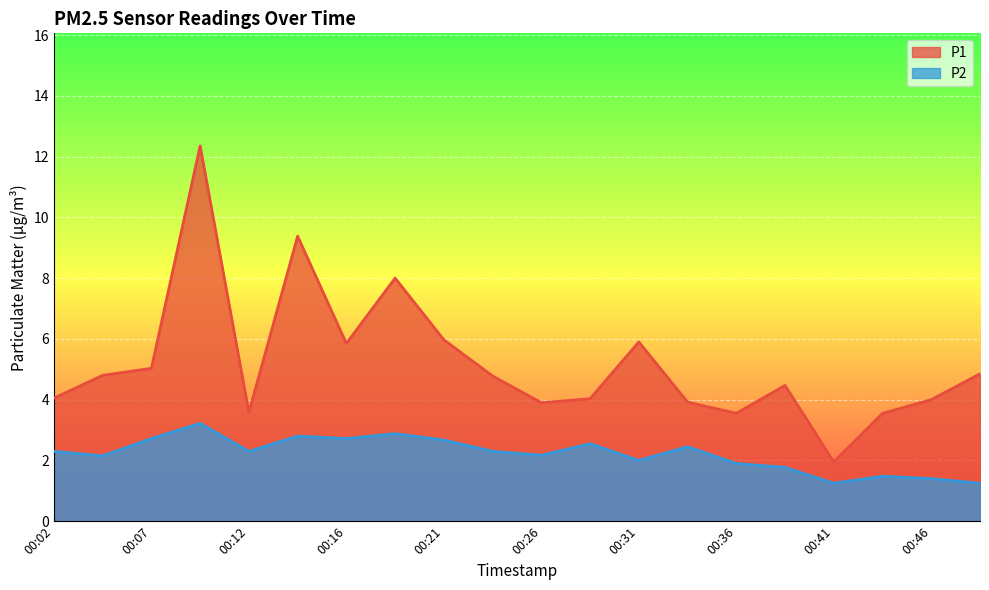

At which category is the sum across all series the highest?

00:09